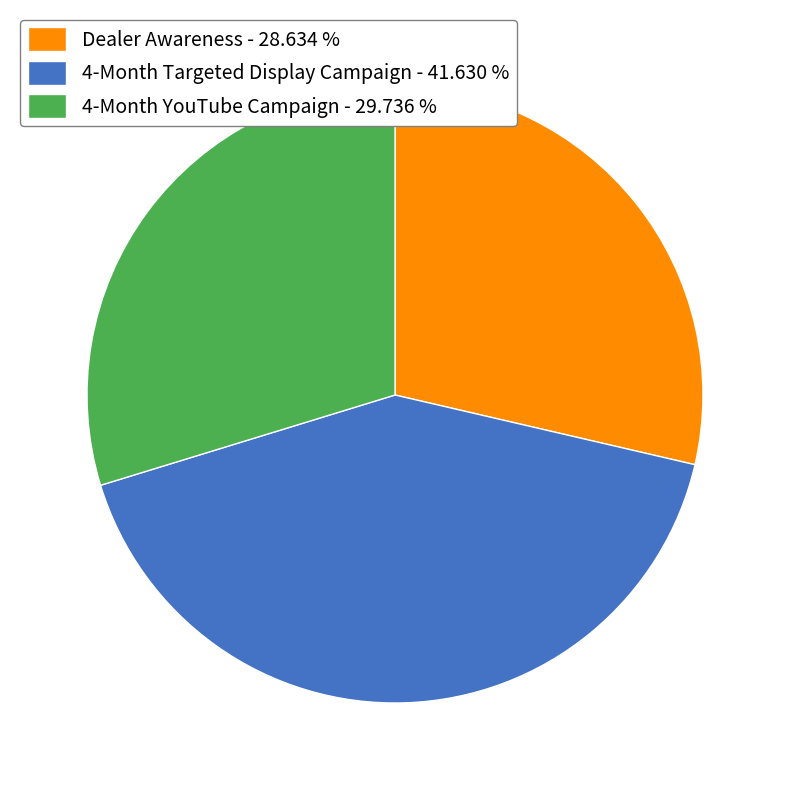

Do Dealer Awareness - 28.634 % and 4-Month Targeted Display Campaign - 41.630 % together represent more than half of the pie?

Yes